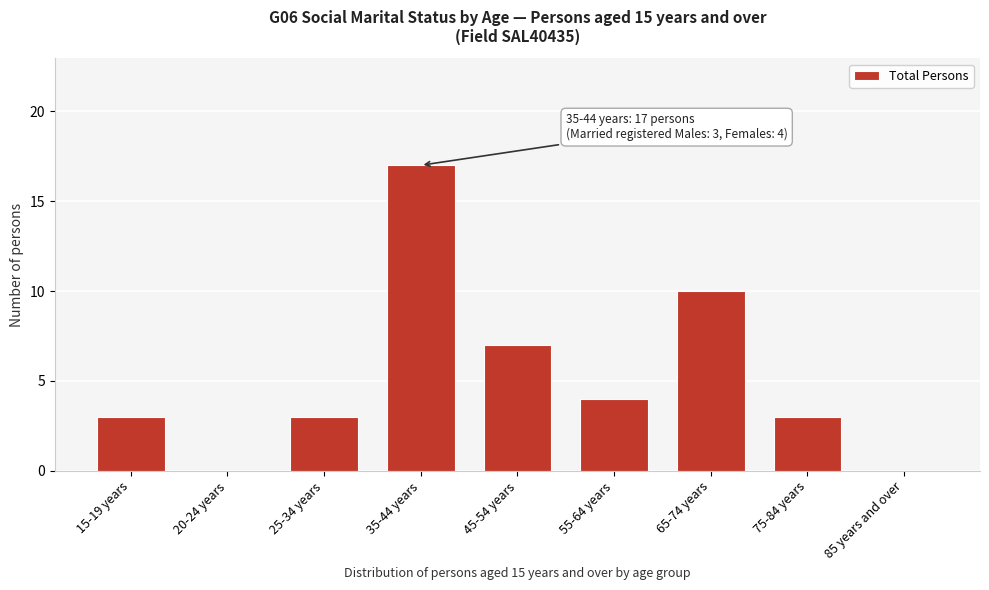

Reading right to left, transcribe all the data shown in this chart.

85 years and over=0	75-84 years=3	65-74 years=10	55-64 years=4	45-54 years=7	35-44 years=17	25-34 years=3	20-24 years=0	15-19 years=3